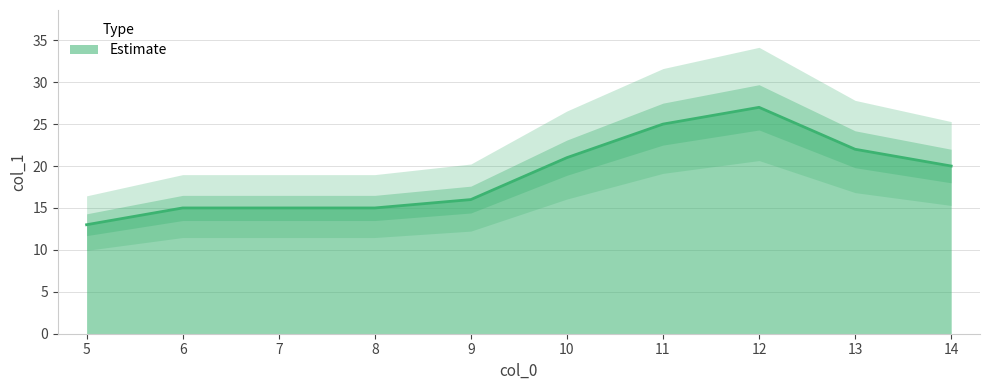

Is the value of col_1_upper at 7 greater than the value of col_1 at 14?

No